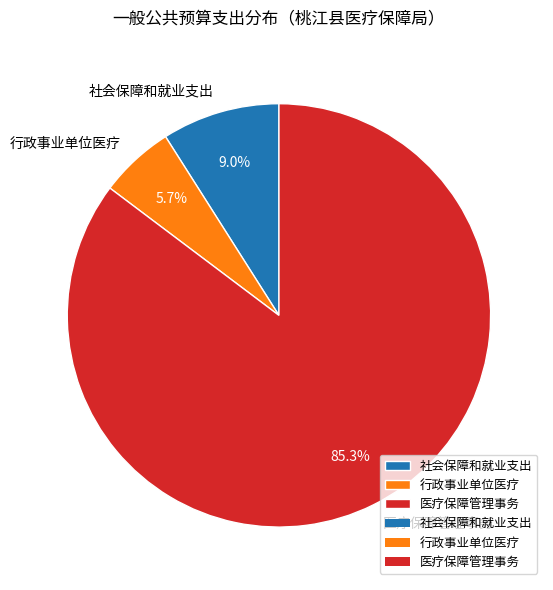

To the nearest percent, what is the difference between the largest and smallest slice percentages?

80%